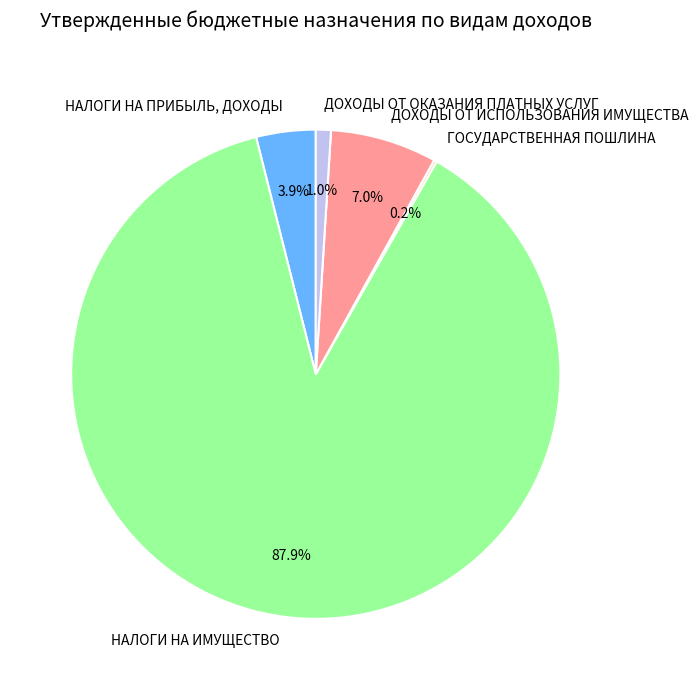

To the nearest percent, what is the difference between the ДОХОДЫ ОТ ИСПОЛЬЗОВАНИЯ ИМУЩЕСТВА and ДОХОДЫ ОТ ОКАЗАНИЯ ПЛАТНЫХ УСЛУГ slice percentages?

6%